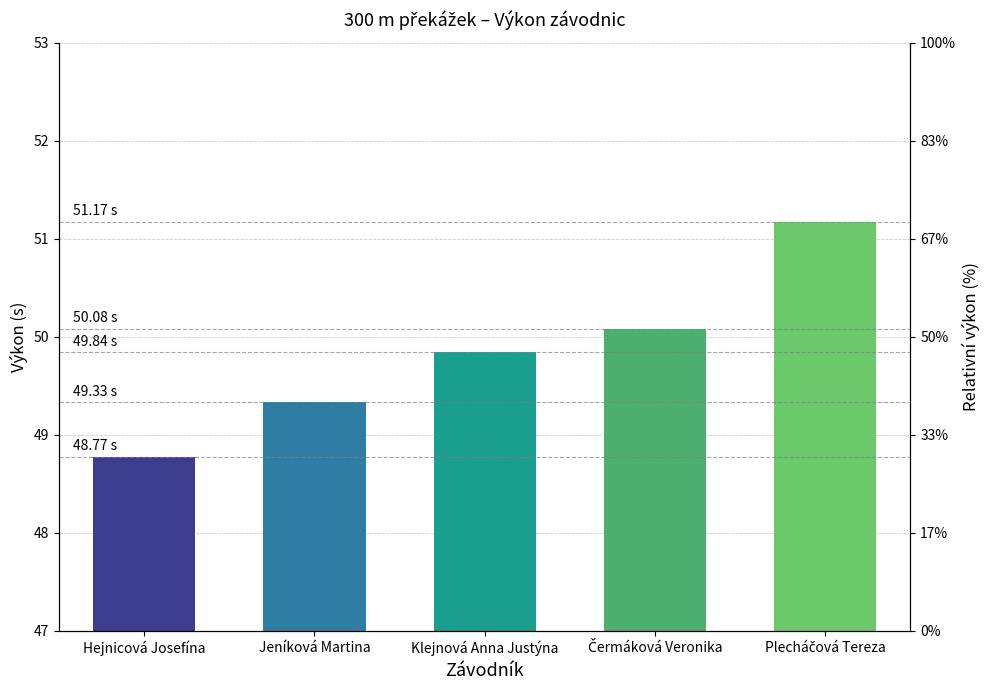

What is the label of the 1st bar from the right?

Plecháčová Tereza